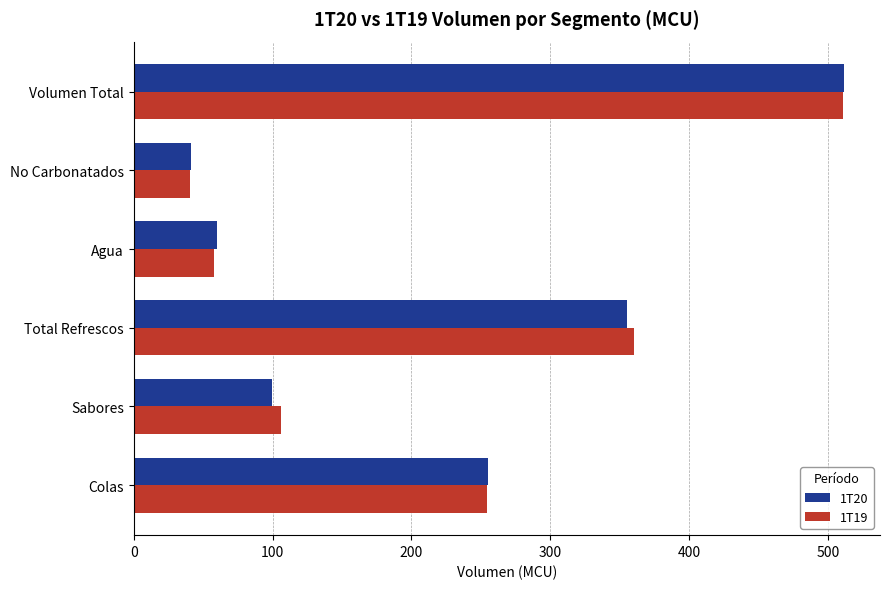

How many values in the 1T19 series are below 254?

3